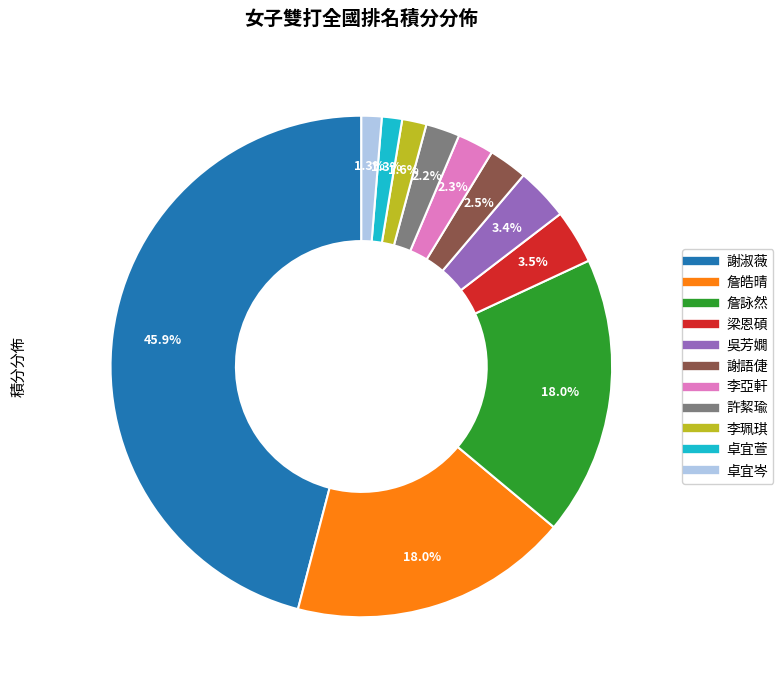

What percentage is the 詹皓晴 slice, to the nearest percent?

18%